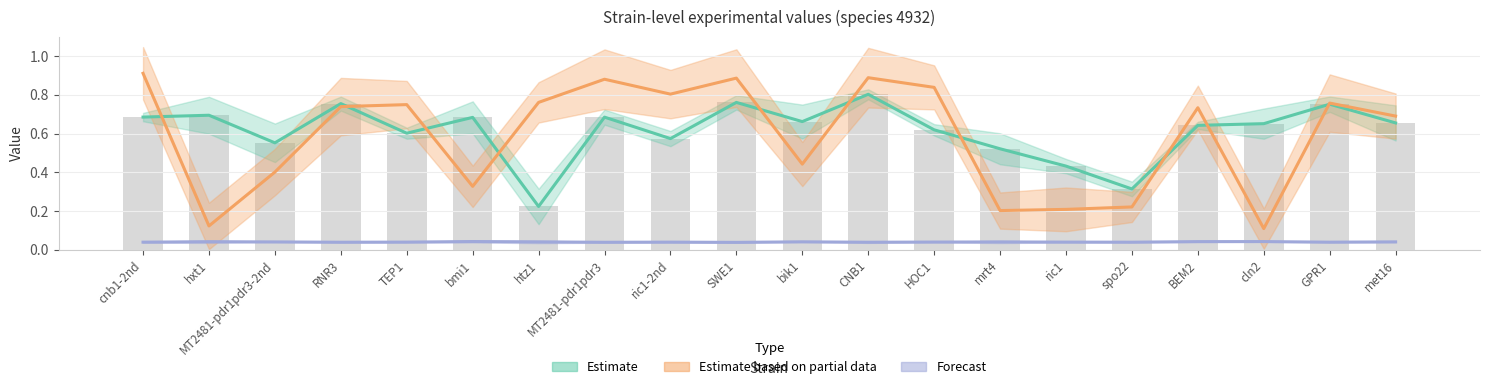

What is the maximum value for Estimate based on partial data?

0.9